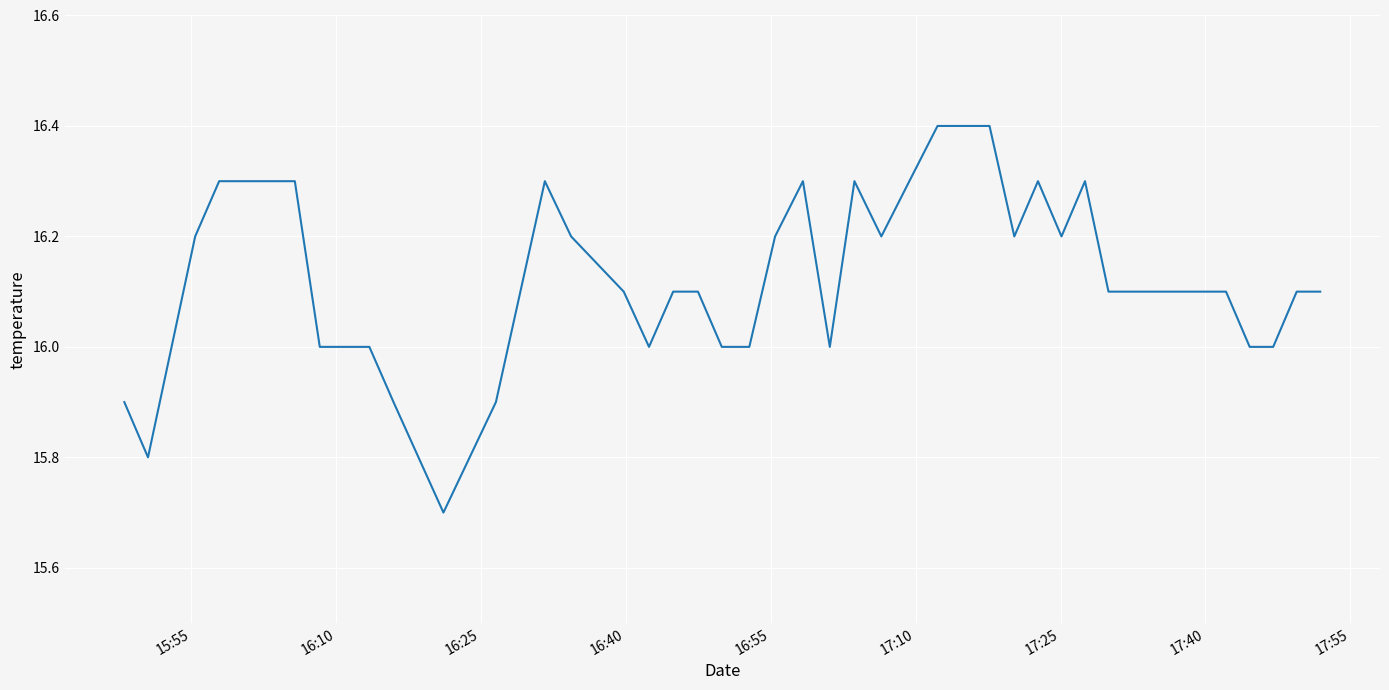

What is the difference between the maximum and minimum values?

0.7